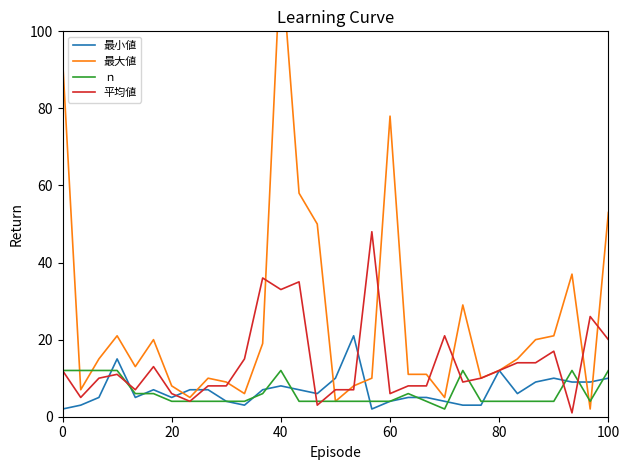

Is this an area chart (filled region under the line)?

No